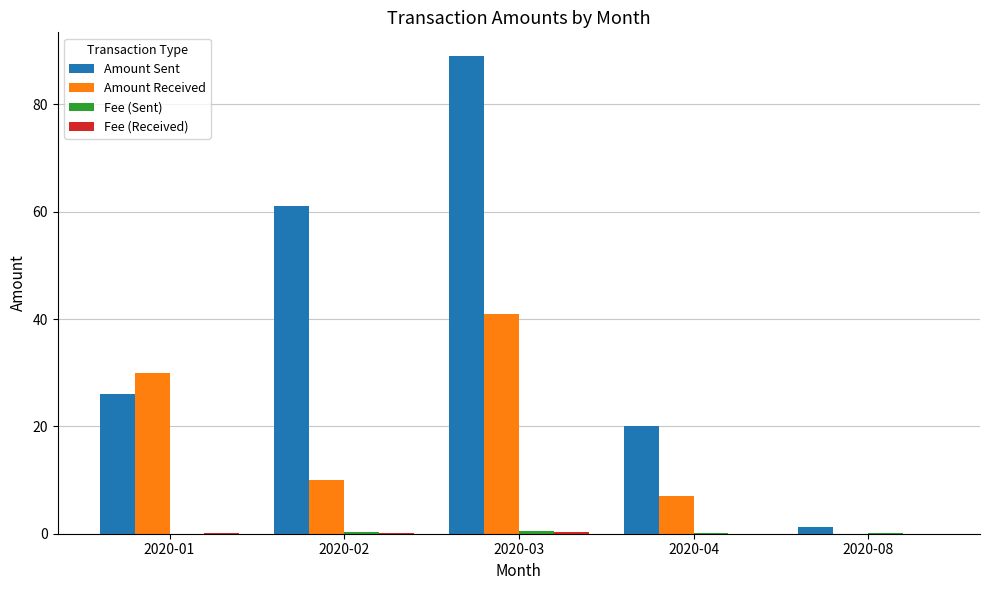

True or false: Amount Received has a value of 41.0 at 2020-03.

True